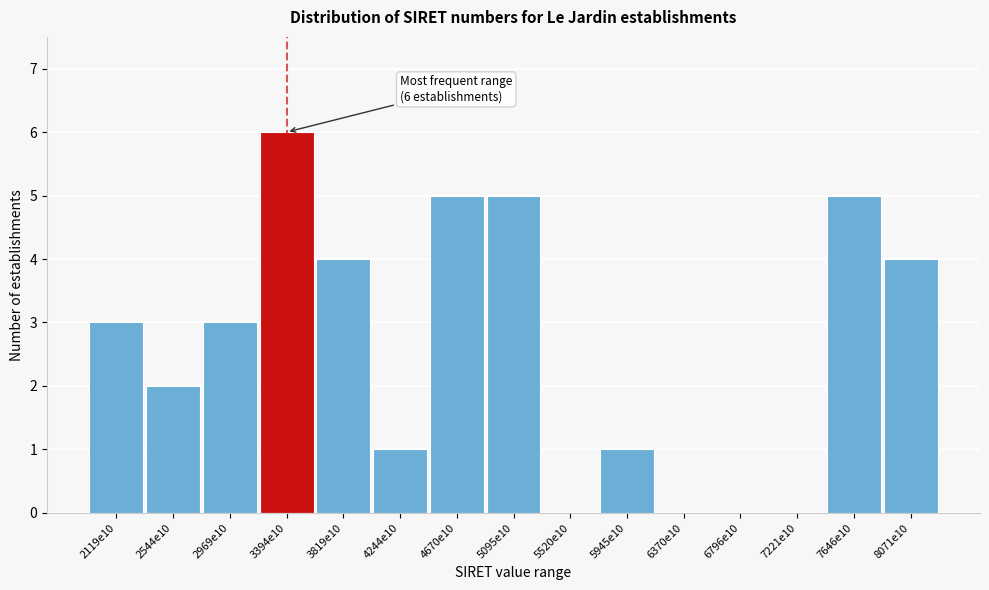

Reading left to right, what are all the values shown in this chart?

2119e10=3	2544e10=2	2969e10=3	3394e10=6	3819e10=4	4244e10=1	4670e10=5	5095e10=5	5520e10=0	5945e10=1	6370e10=0	6796e10=0	7221e10=0	7646e10=5	8071e10=4